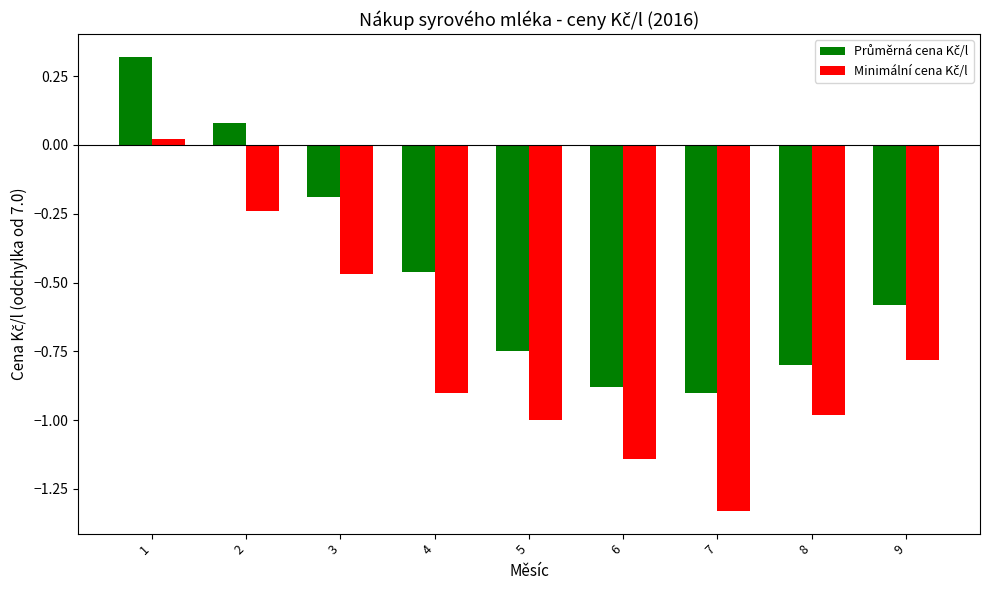

At which category does the chart reach its minimum across all series?

7